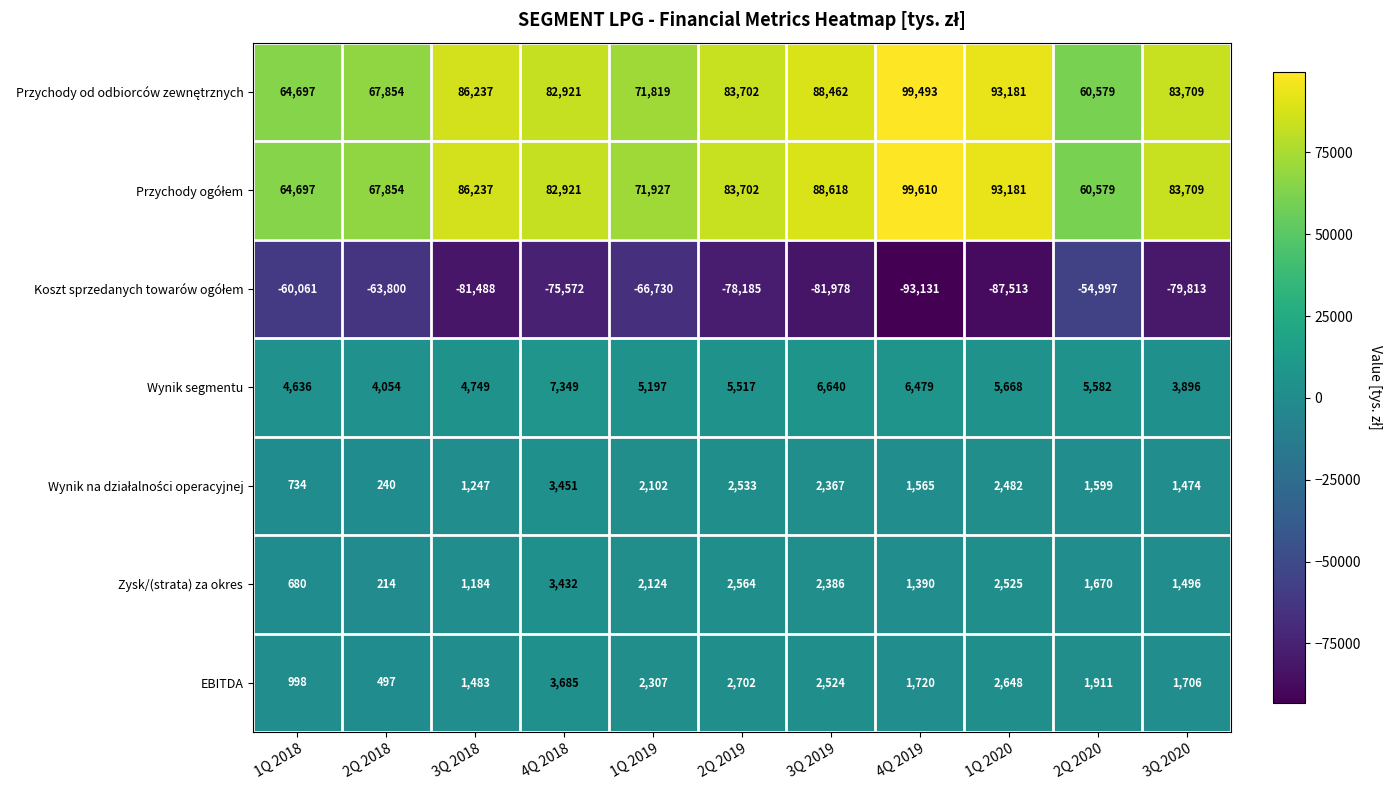

What is the spread (max minus min) of values at 1Q 2020?

180694